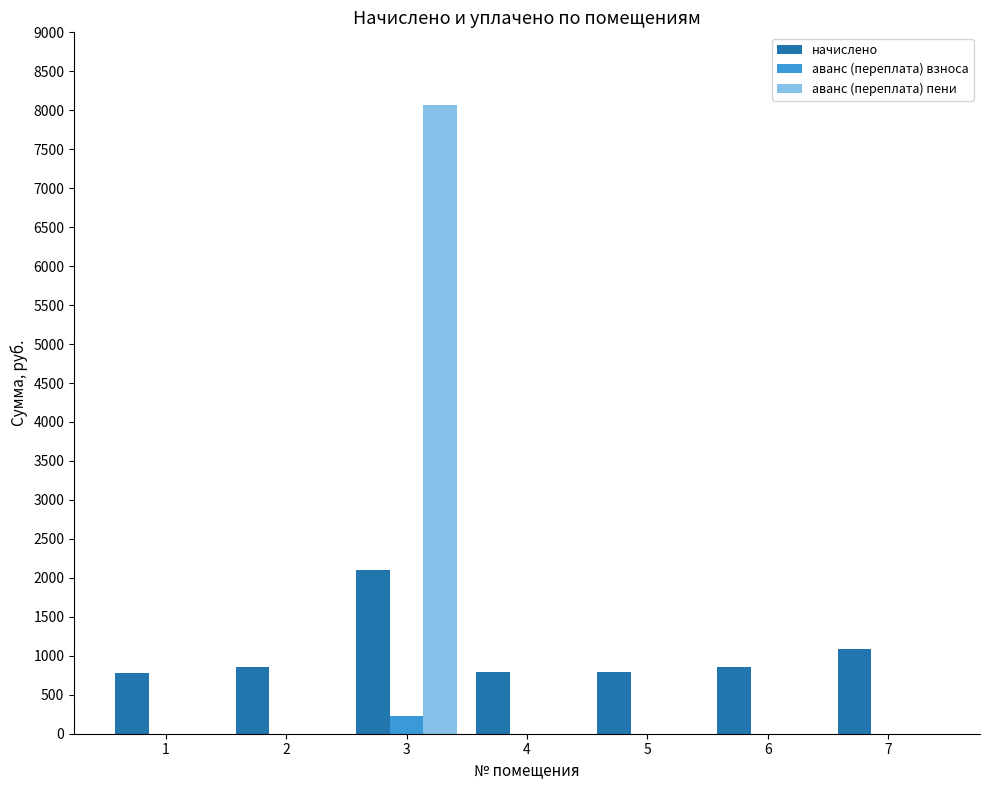

The value of аванс (переплата) пени at 3 is 3004.1. True or false?

False